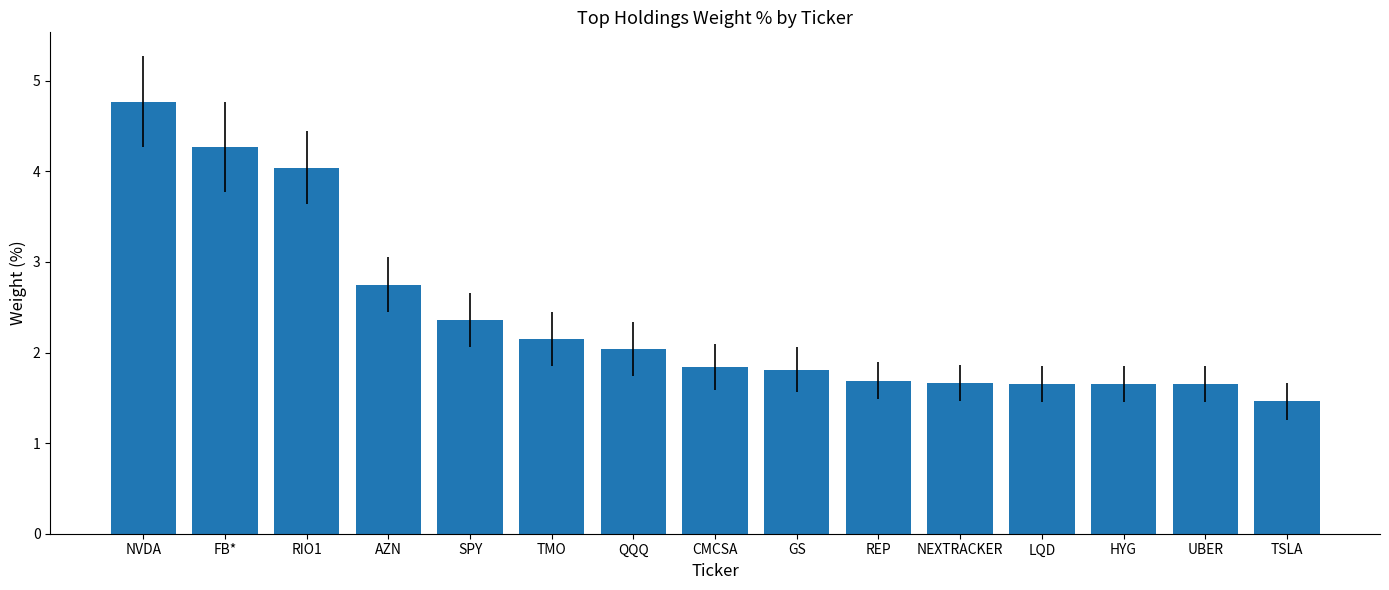

Are the bars grouped side by side (vs. stacked)?

No